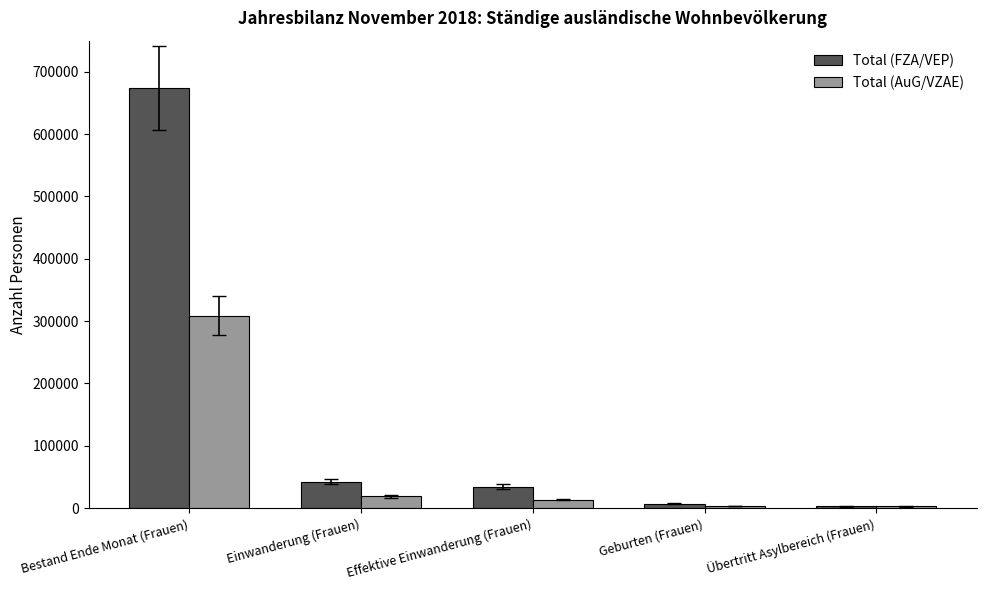

How many bars are there in each group?

2